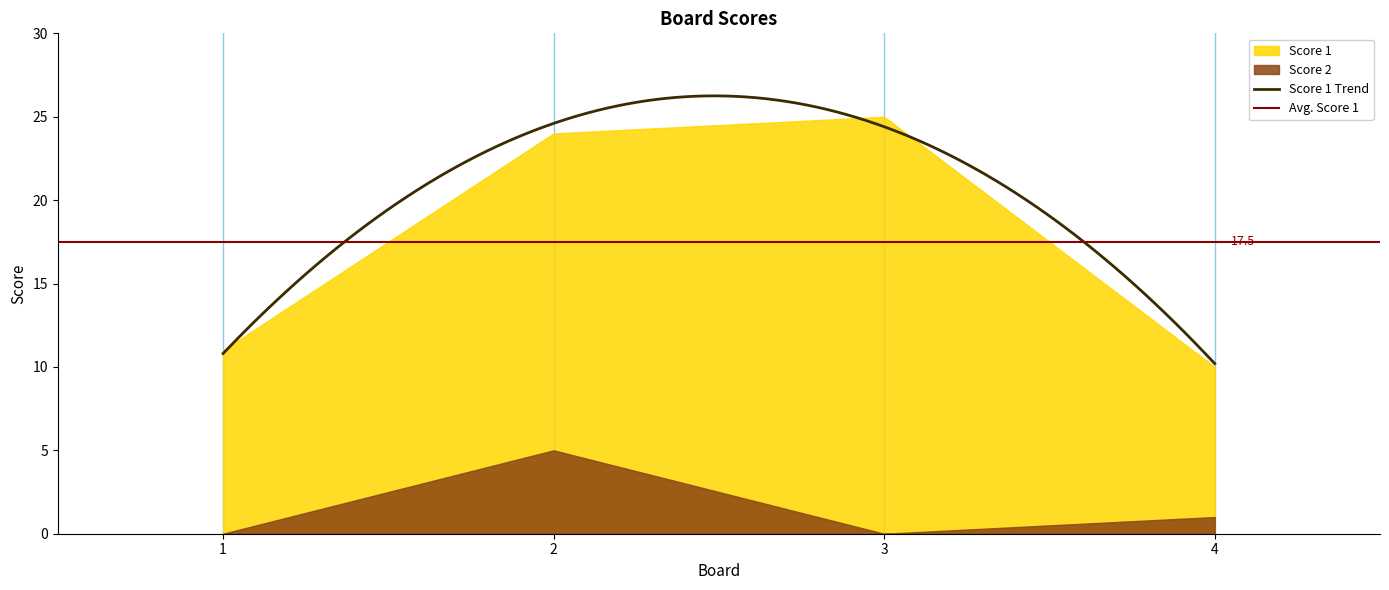

True or false: Score 2 and Score 1 intersect in this chart.

False